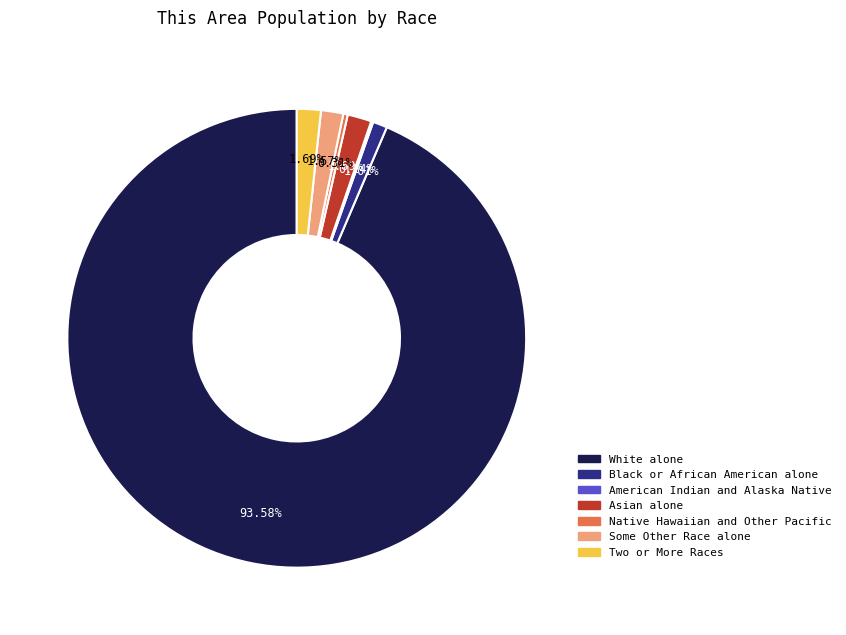

Is the sum of Some Other Race alone and Native Hawaiian and Other Pacific greater than half?

No